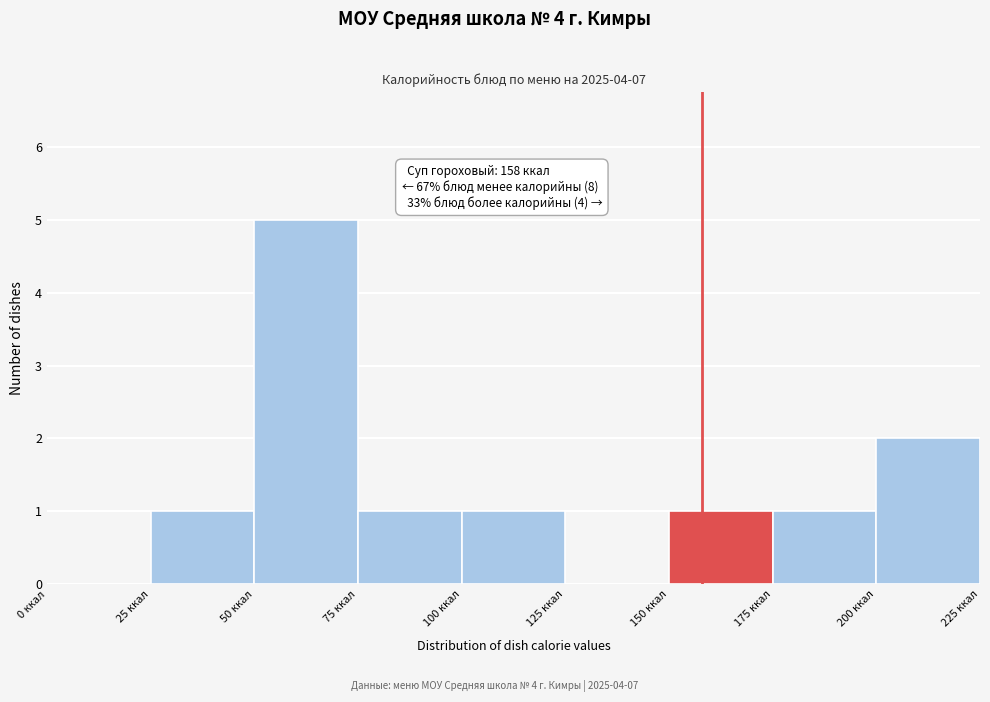

Over which range of the x-axis is the bar tallest?

50 to 75